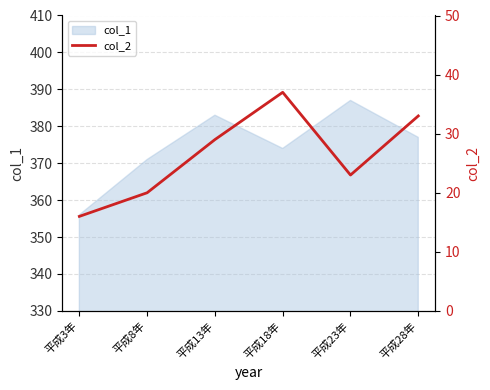

What is the maximum value for col_1?

387